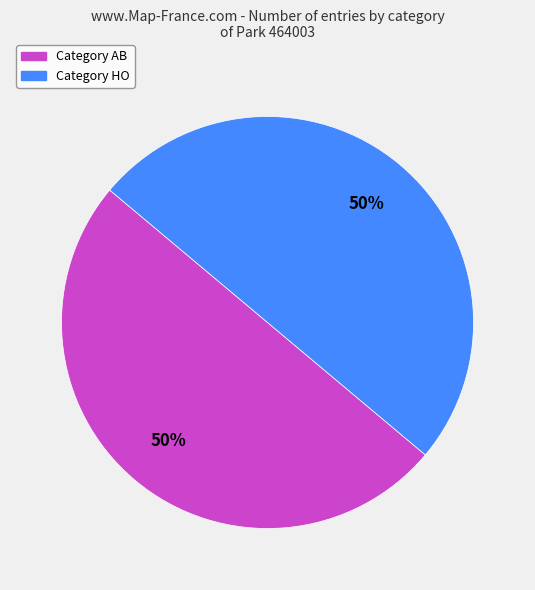

To the nearest percent, what is the average slice percentage?

50%